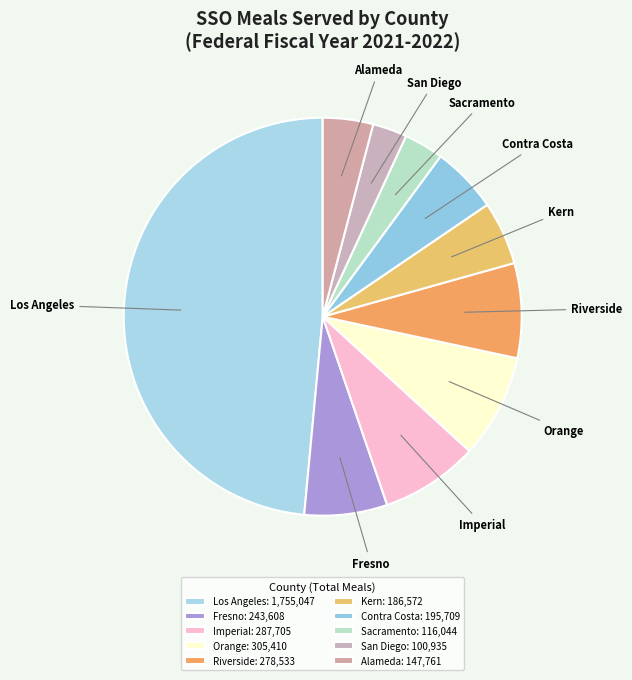

Is there a majority slice in this chart?

No